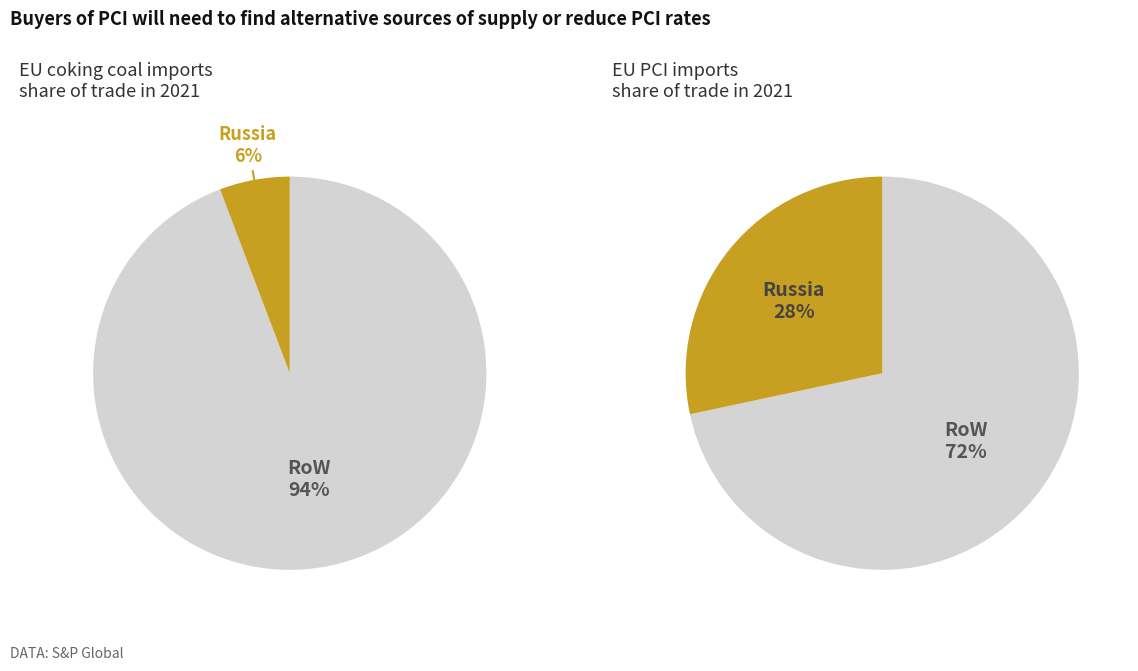

Between 12 and 21, which is larger?

21